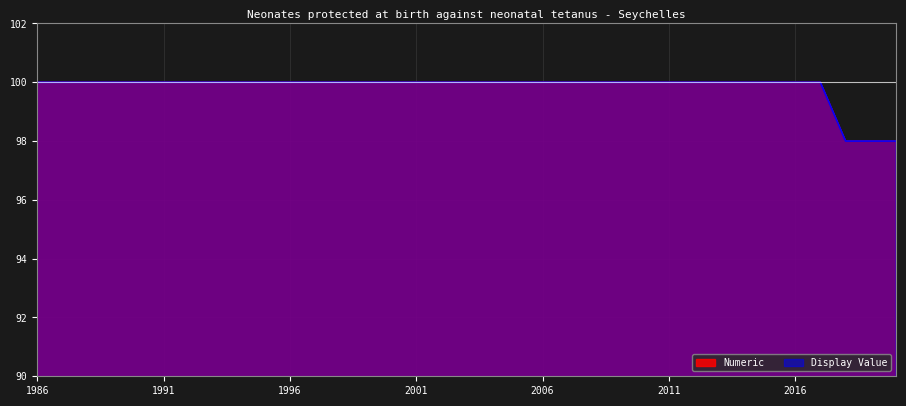

What is the value of the Display Value point at the 32nd from the left?

100